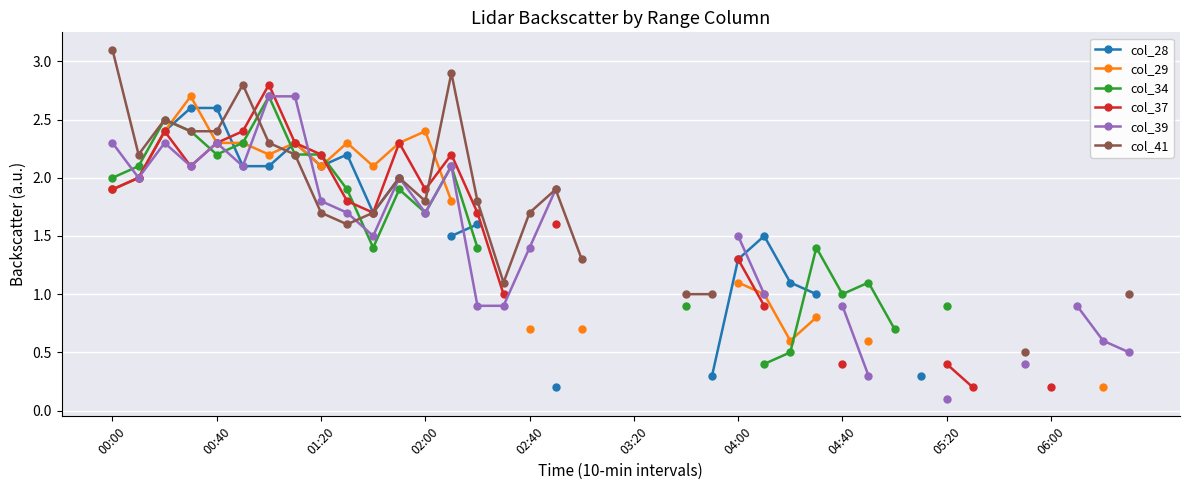

Which series has the widest spread of values?

col_39